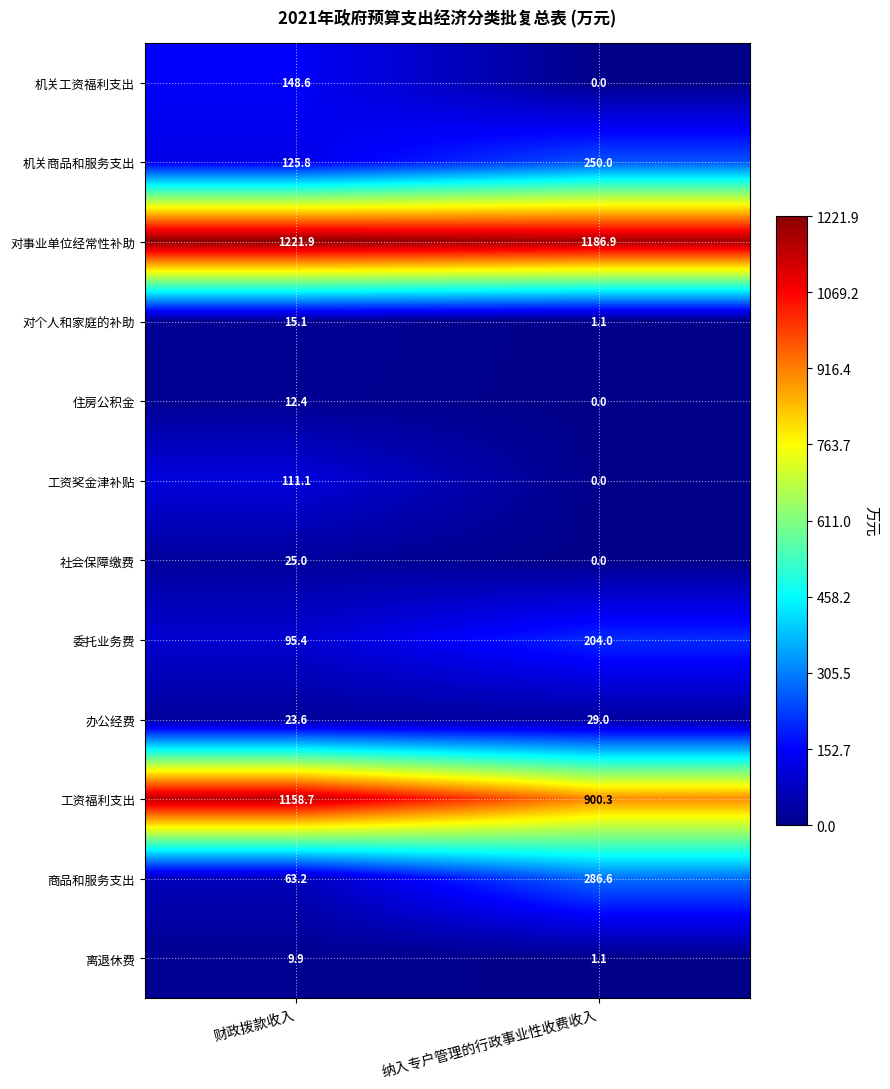

At 财政拨款收入, list the series in order from largest to smallest.

对事业单位经常性补助, 工资福利支出, 机关工资福利支出, 机关商品和服务支出, 工资奖金津补贴, 委托业务费, 商品和服务支出, 社会保障缴费, 办公经费, 对个人和家庭的补助, 住房公积金, 离退休费